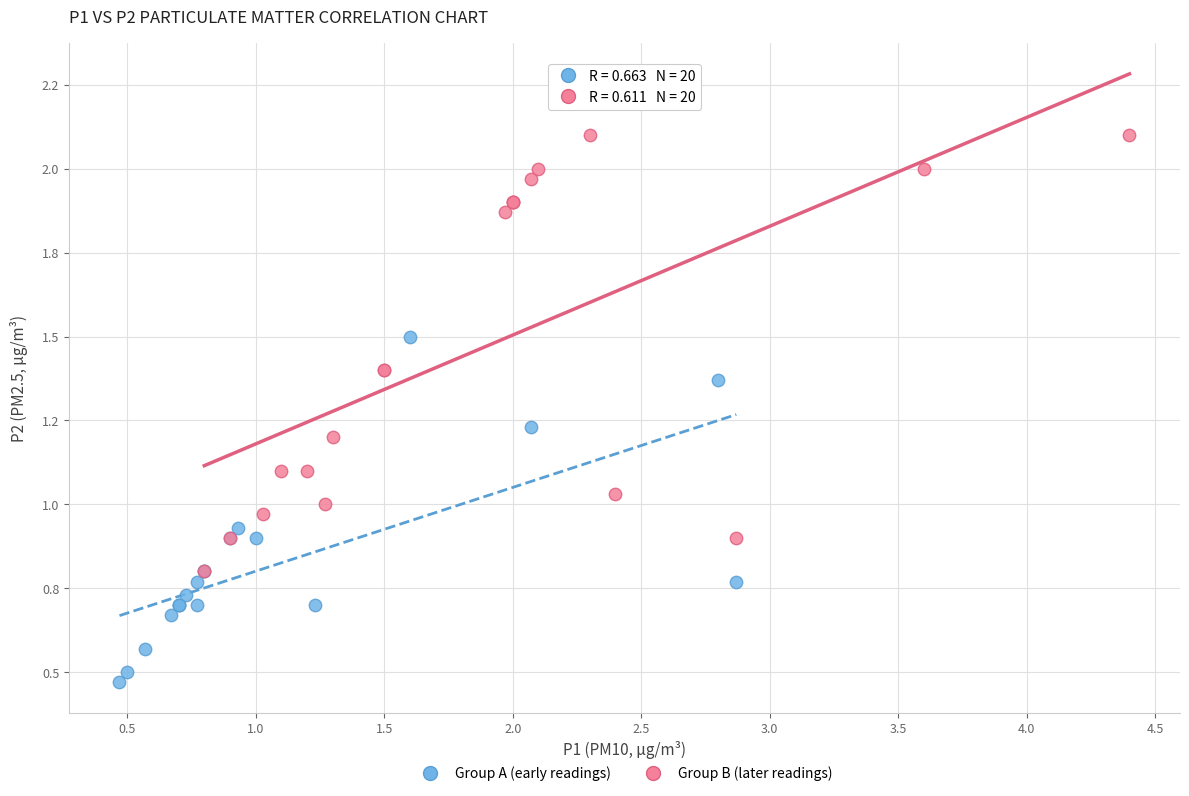

Which series contains the highest Y value?

Group B (later readings)